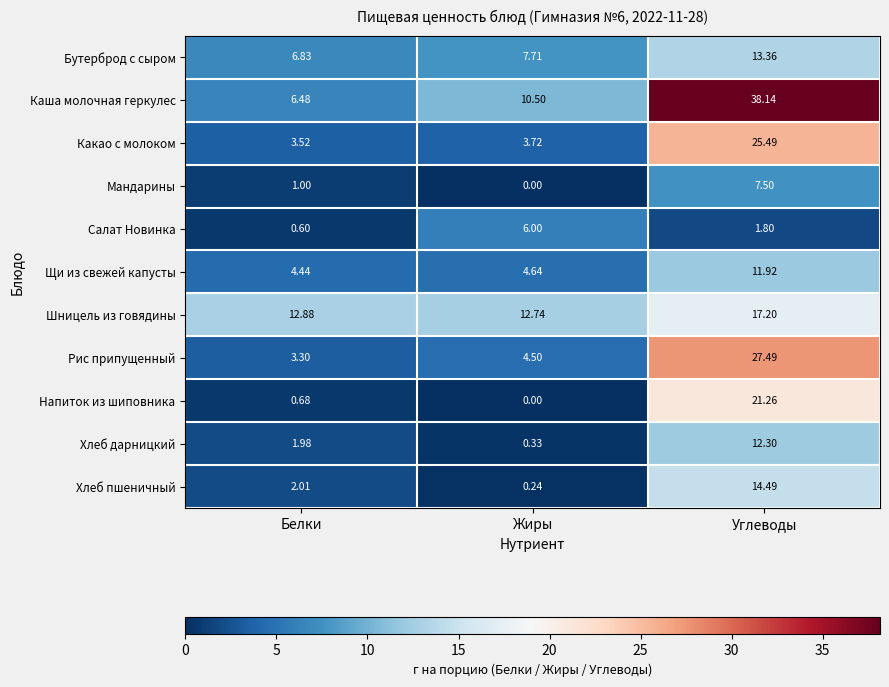

At which category is the sum across all series the highest?

Углеводы